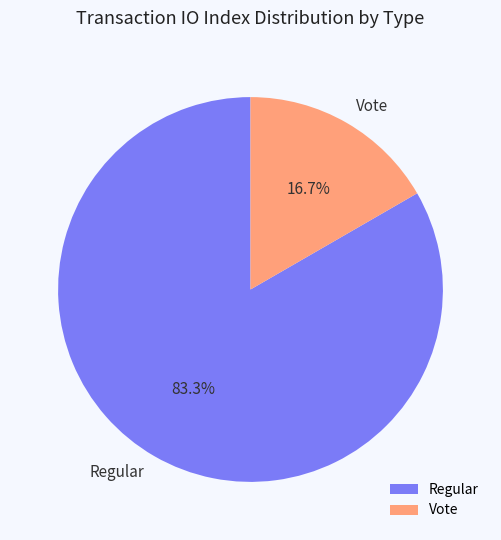

How many slices are in this pie chart?

2